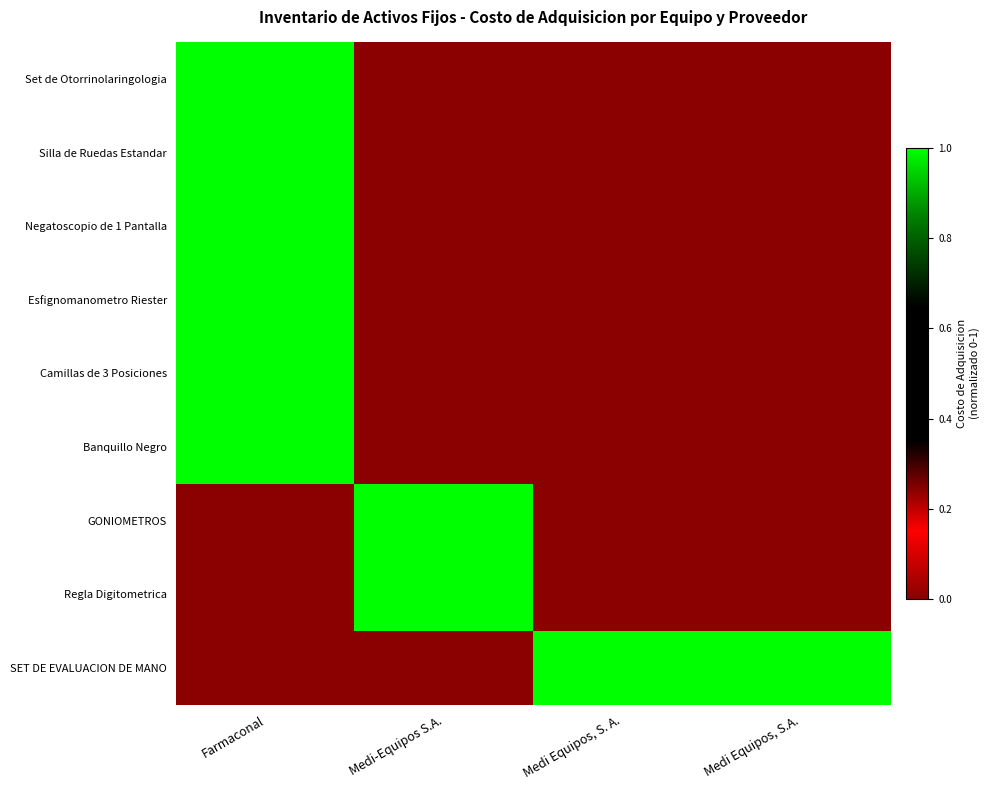

Which series has the largest range (max minus min)?

Set de Otorrinolaringologia